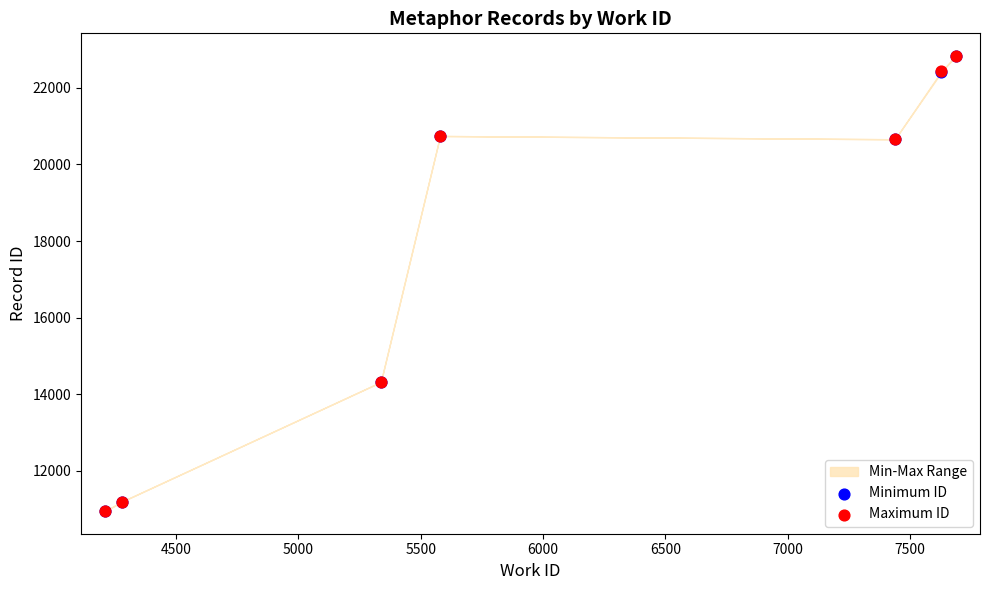

Which series has the largest Y range (max minus min)?

Minimum ID